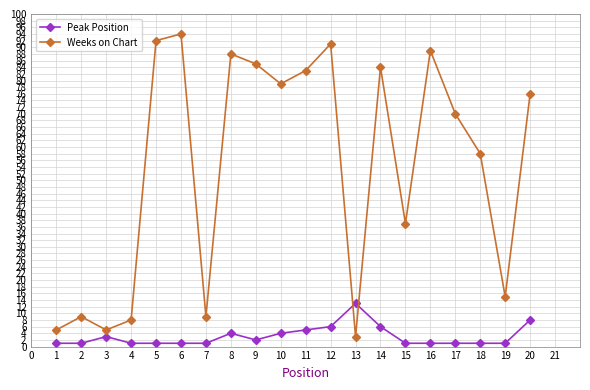

What is the difference between the maximum and second lowest values in the Weeks on Chart series?

89